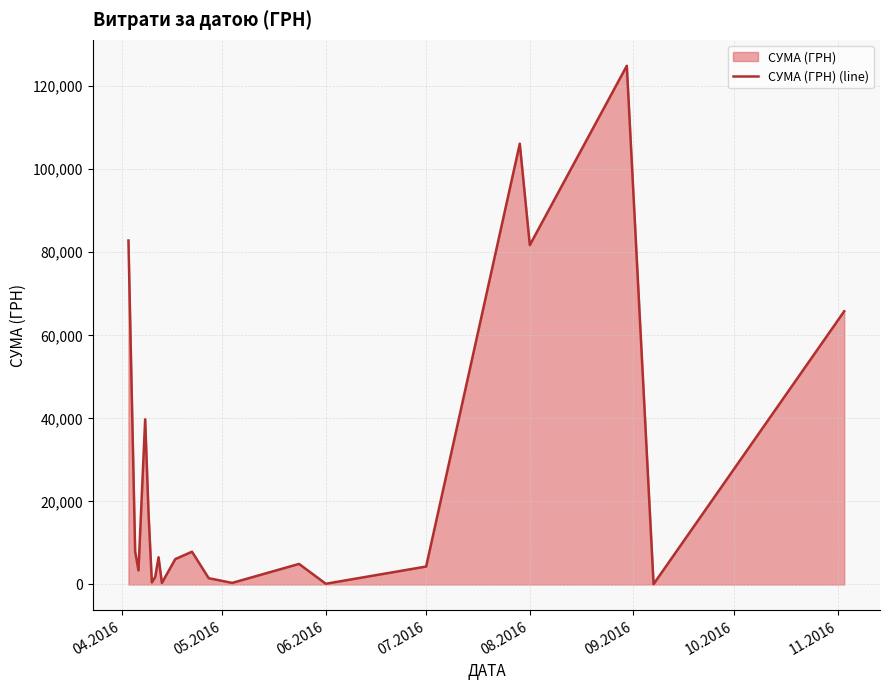

What is the greatest value displayed?

124904.8